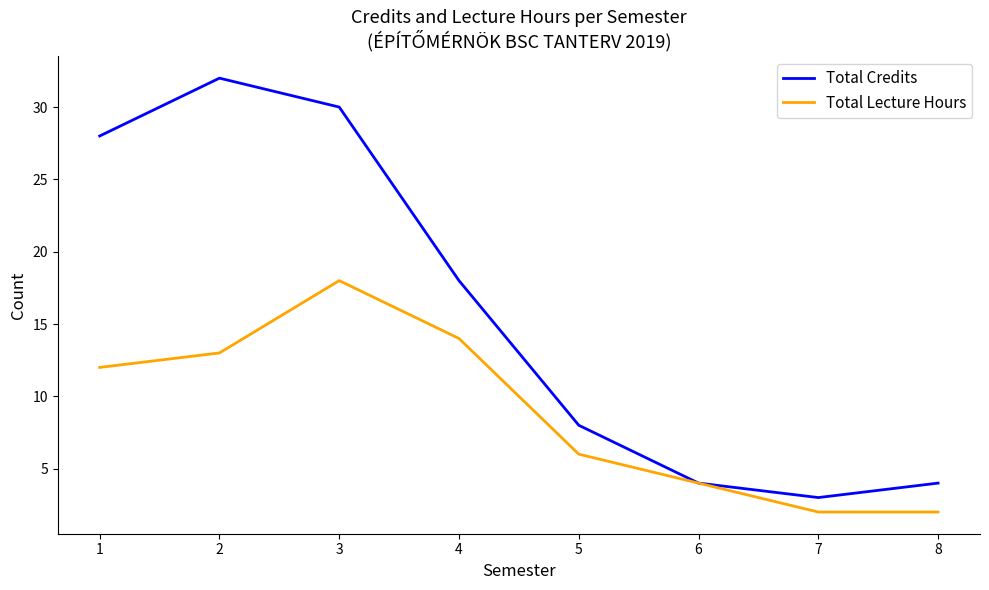

How many lines are shown in the chart?

2